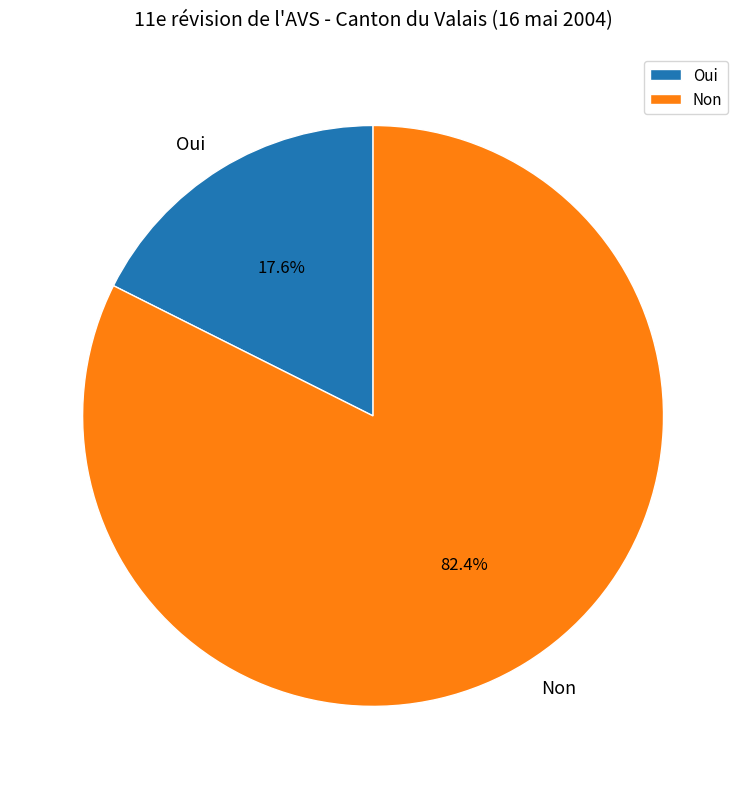

Which category accounts for the majority?

Non